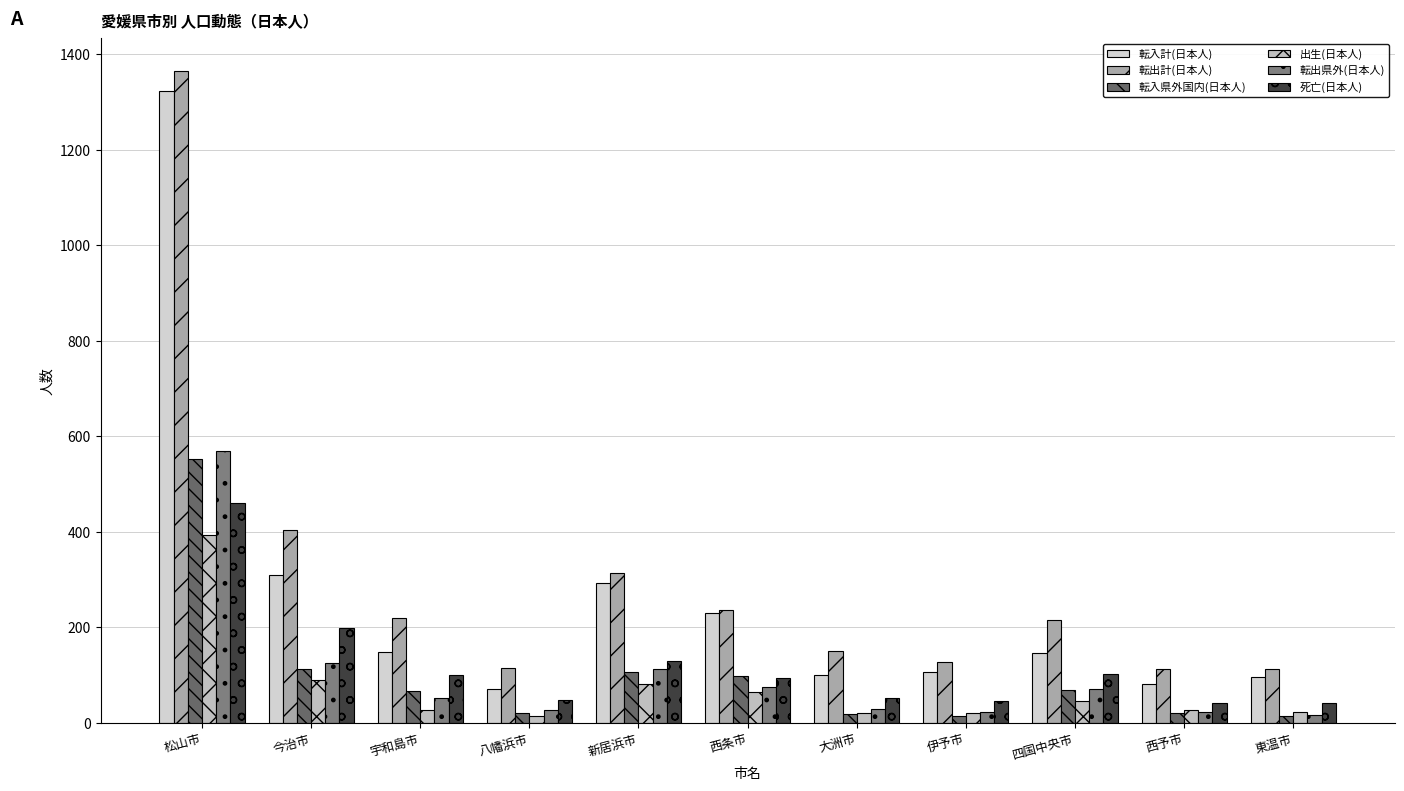

How many bars are there in each group?

6